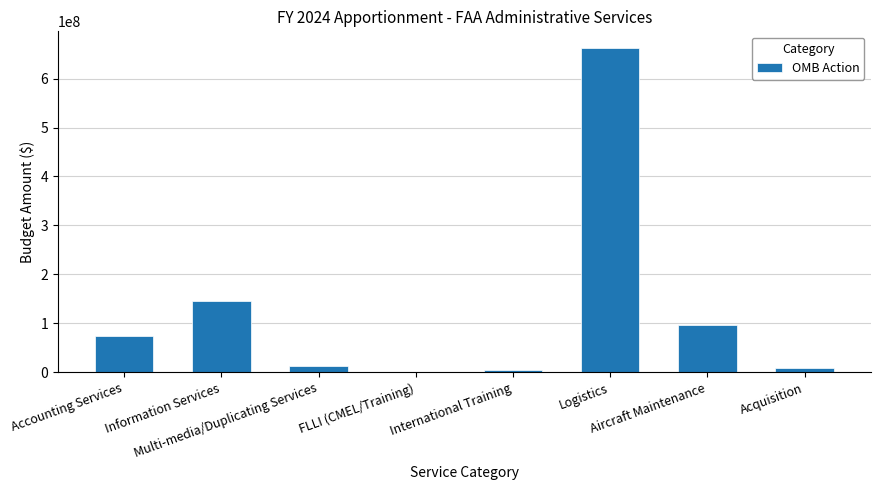

What is the ratio of the value at Information Services to the value at Aircraft Maintenance?

1.5